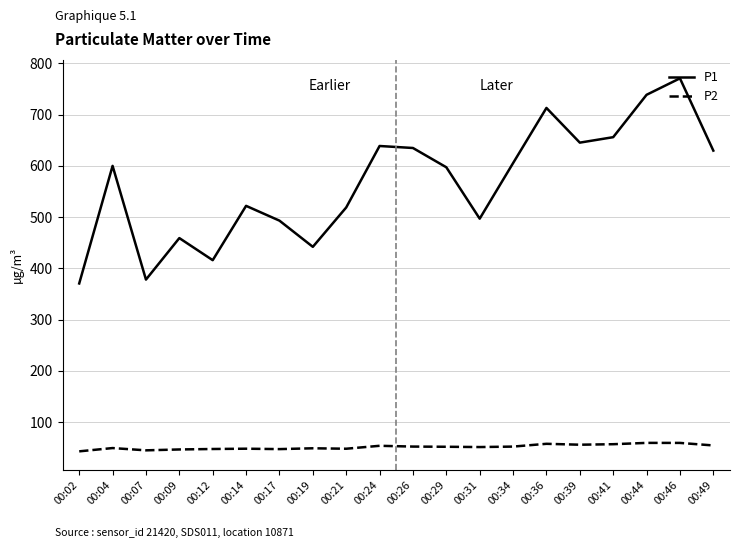

What is the spread (max minus min) of values at 00:04?

550.4